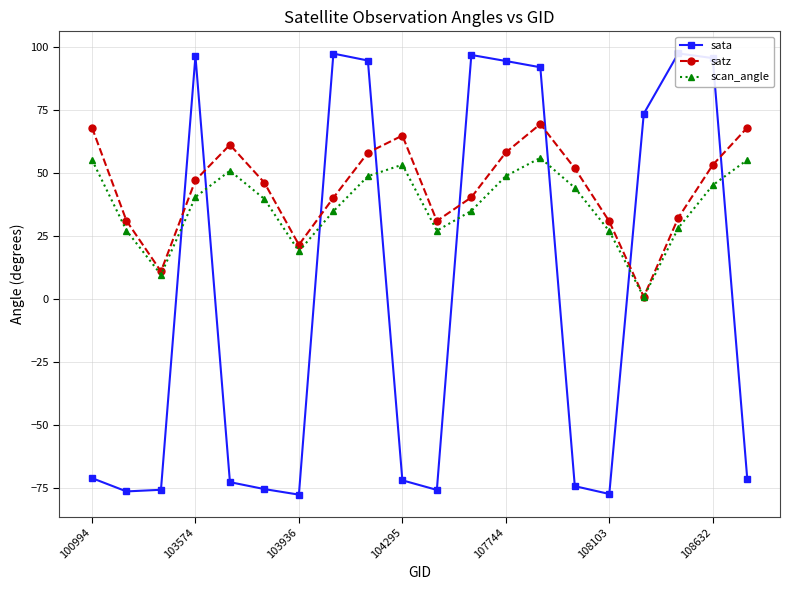

Rank the series by their average value, from highest to lowest.

satz, scan_angle, sata